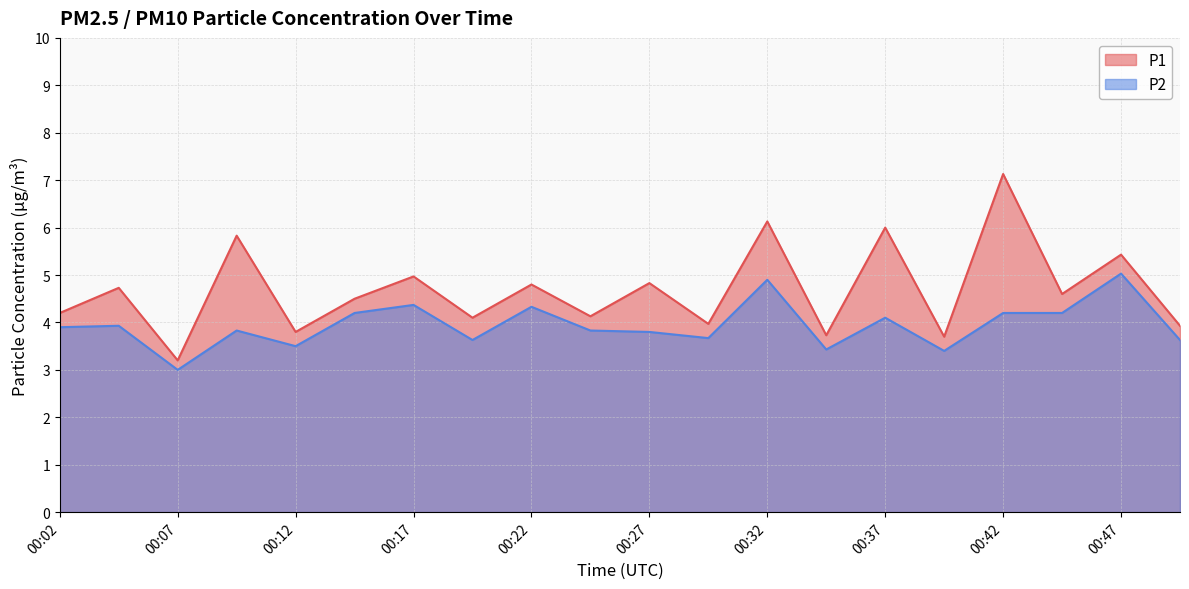

True or false: P2 and P1 cross at least once.

False